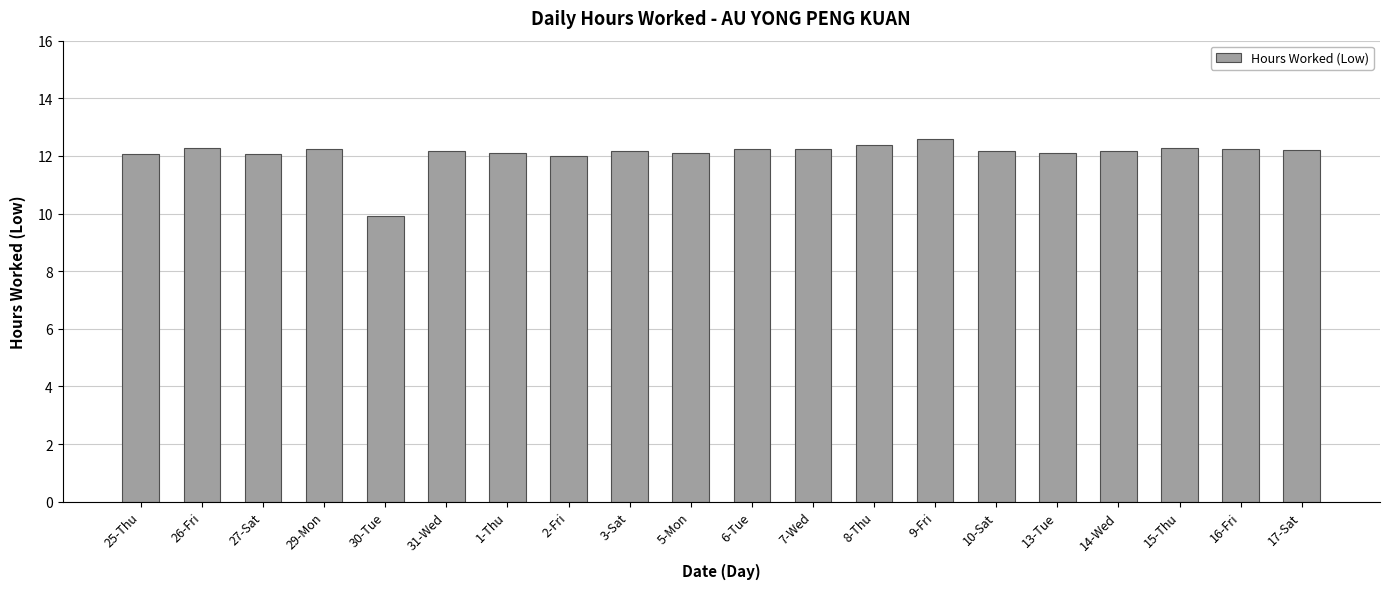

What is the change in value from 8-Thu to 16-Fri?

-0.1